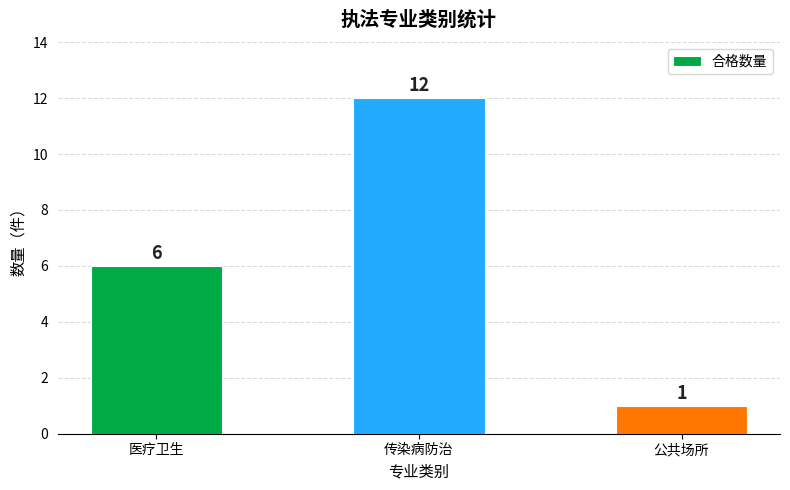

Which category has the highest value across all series?

传染病防治